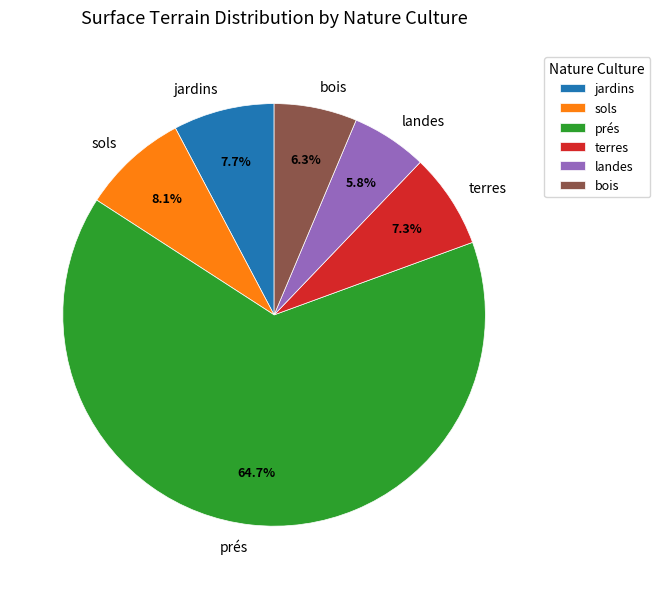

Do landes and terres together represent more than half of the pie?

No